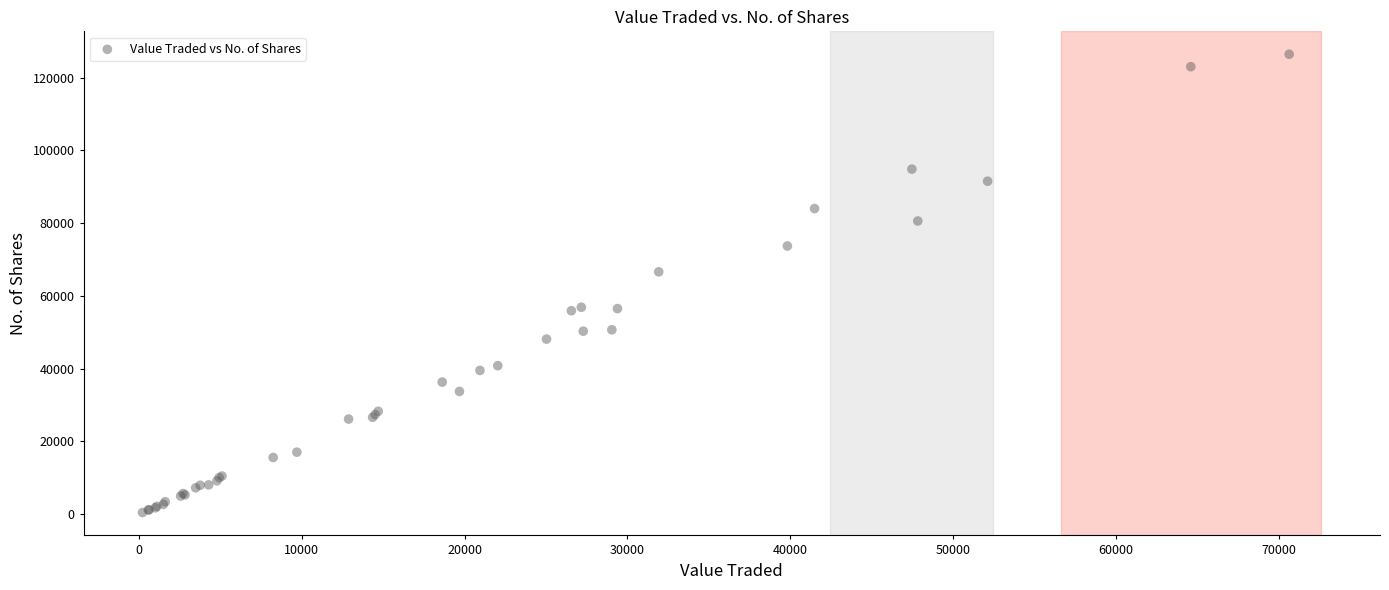

What Y value in the scatter plot is closest to 63439?

66610